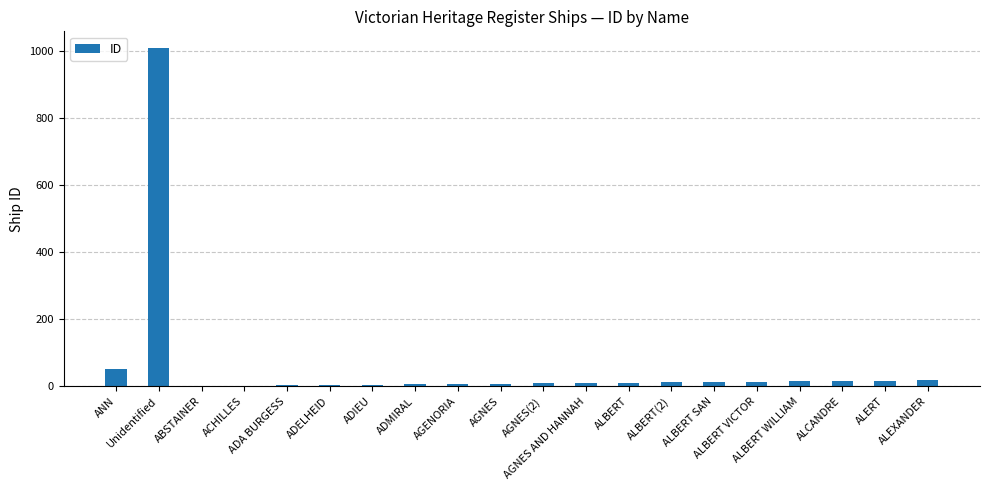

Are the bars grouped side by side (vs. stacked)?

No